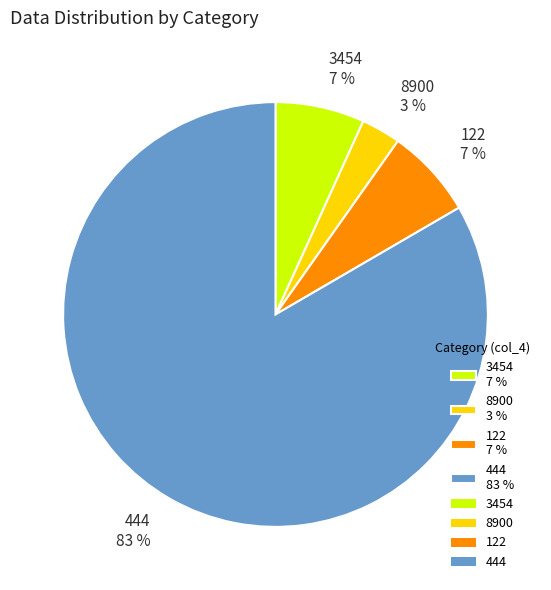

True or false: 3454 7 % accounts for 1% of the total.

False